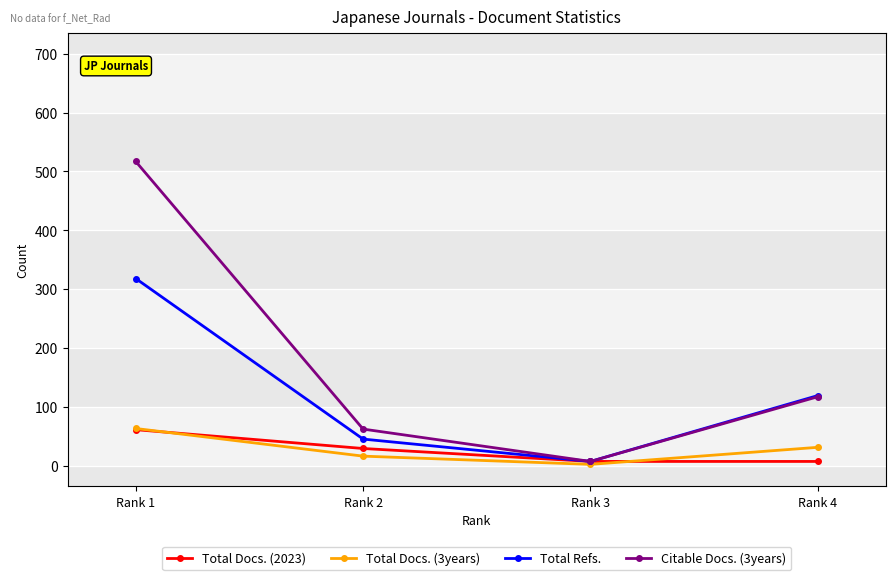

The value of Total Refs. at Rank 2 is 45. True or false?

True